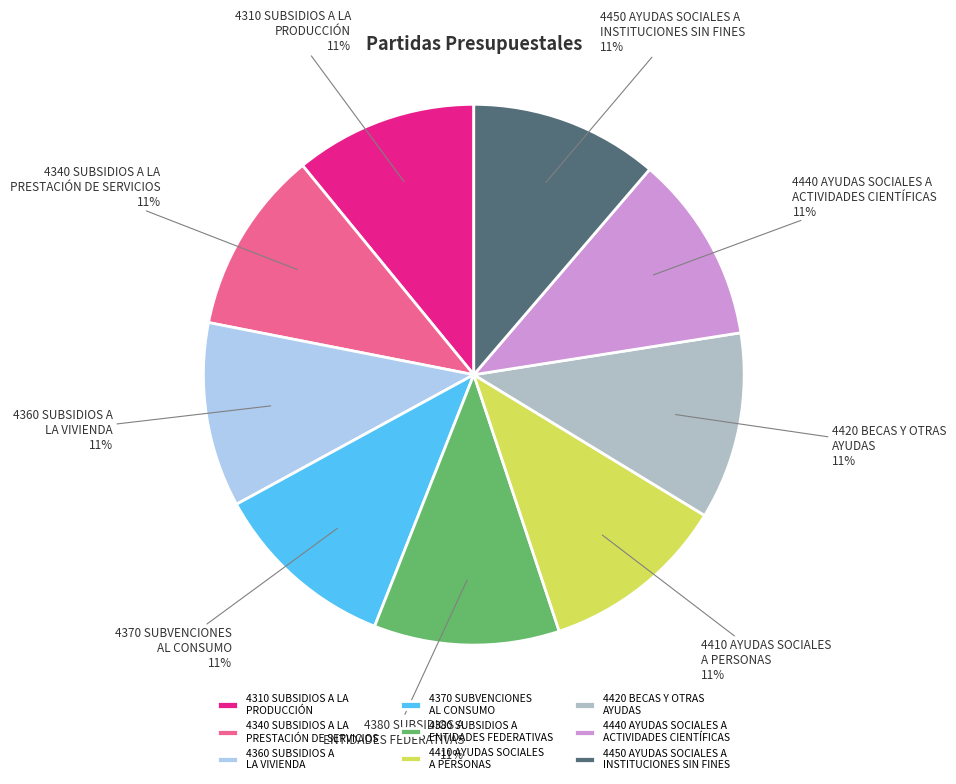

Do 4370 SUBVENCIONES AL CONSUMO and 4310 SUBSIDIOS A LA PRODUCCIÓN together represent more than half of the pie?

No